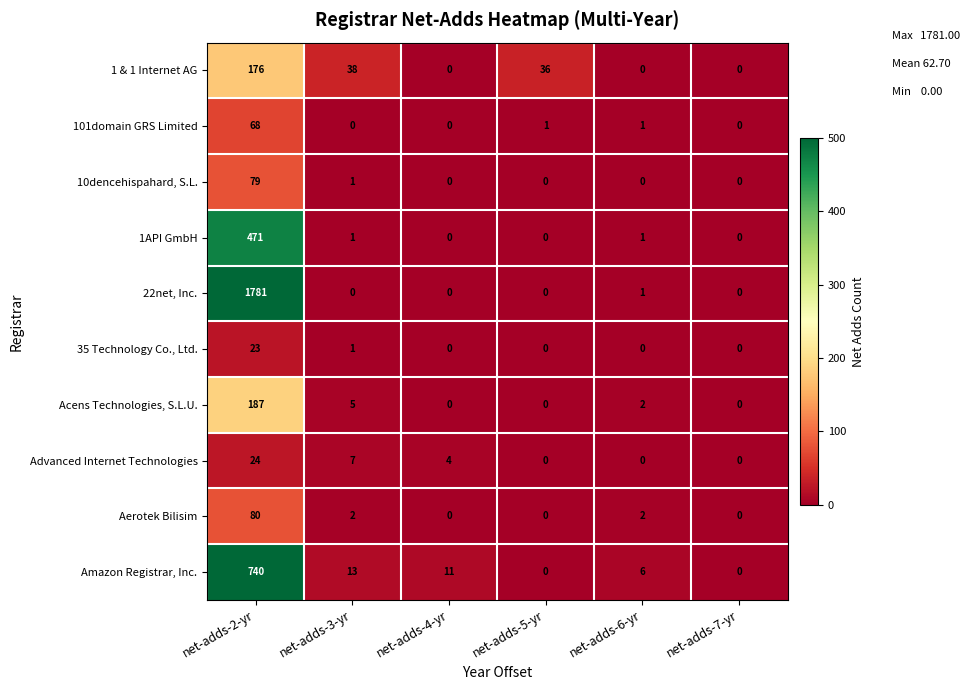

Rank the series by their maximum value, from highest to lowest.

22net, Inc., Amazon Registrar, Inc., 1API GmbH, Acens Technologies, S.L.U., 1 & 1 Internet AG, Aerotek Bilisim, 10dencehispahard, S.L., 101domain GRS Limited, Advanced Internet Technologies, 35 Technology Co., Ltd.